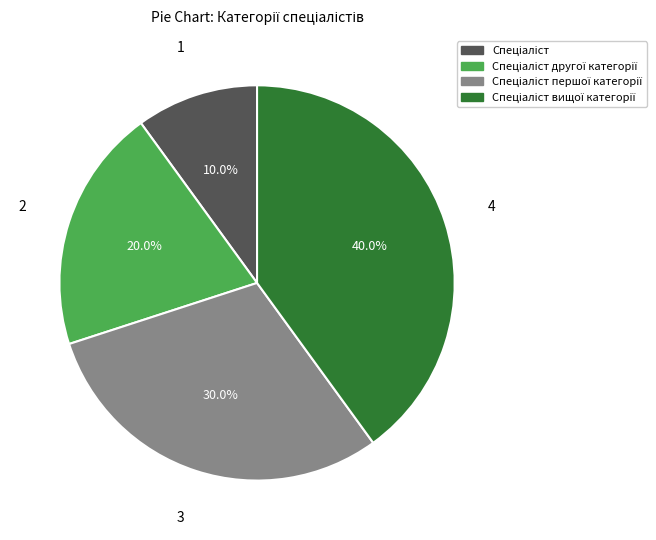

Is there any slice that represents more than half of the pie?

No